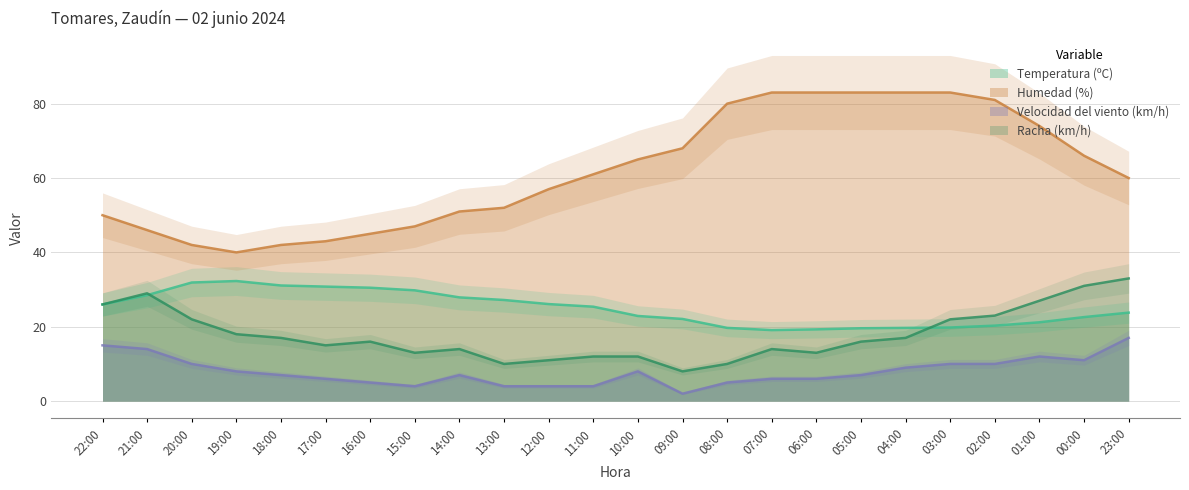

What is the difference between the highest and lowest values at 15:00?

43.0